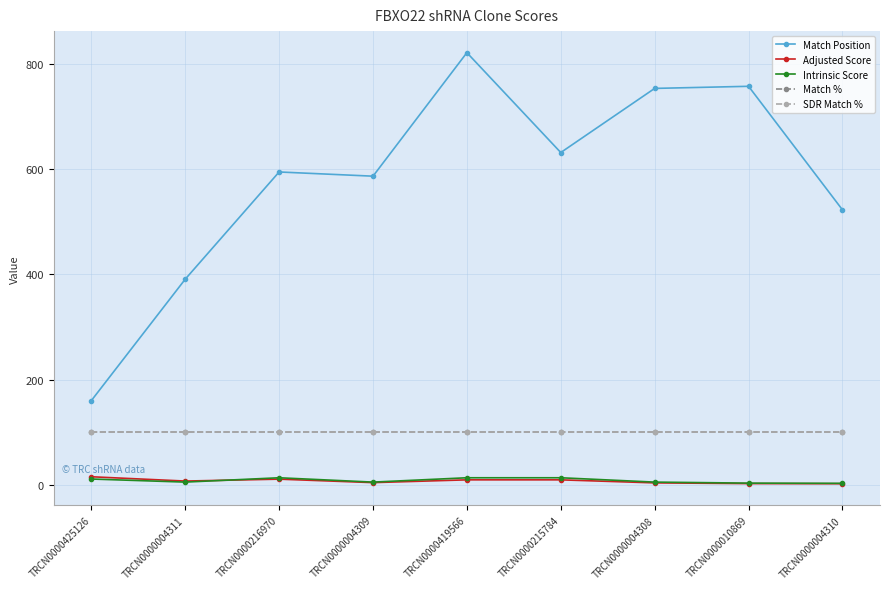

Does the chart display data point markers on the line(s)?

Yes